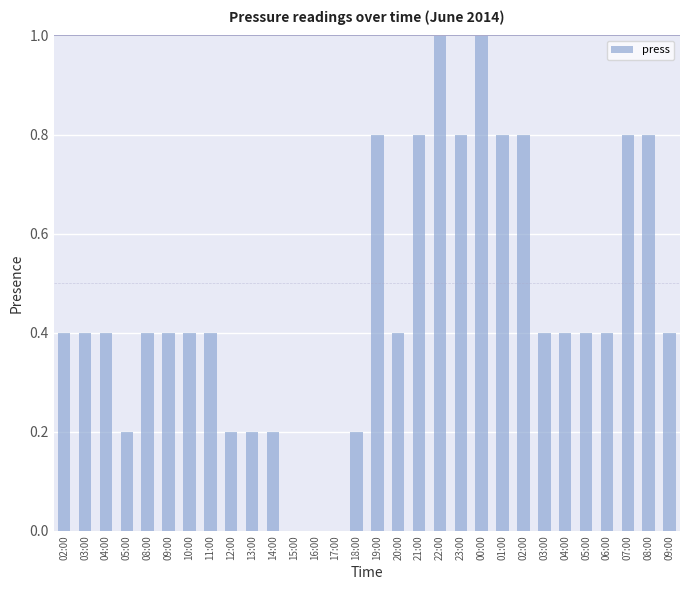

Are the bars horizontal?

No